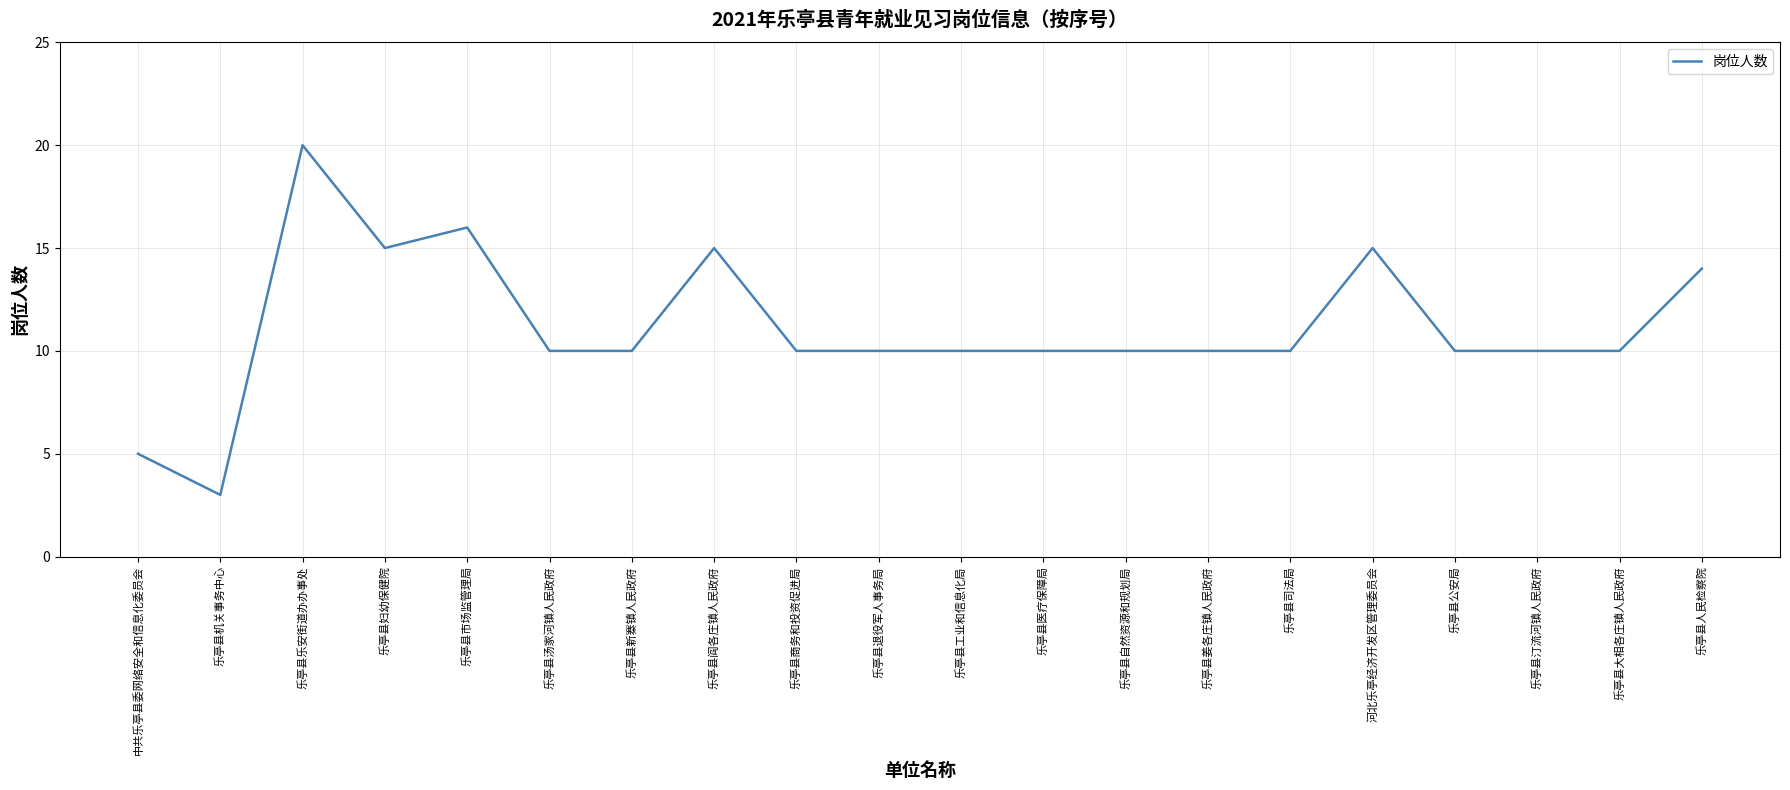

Reading left to right, list all the values displayed in this chart.

5	3	20	15	16	10	10	15	10	10	10	10	10	10	10	15	10	10	10	14